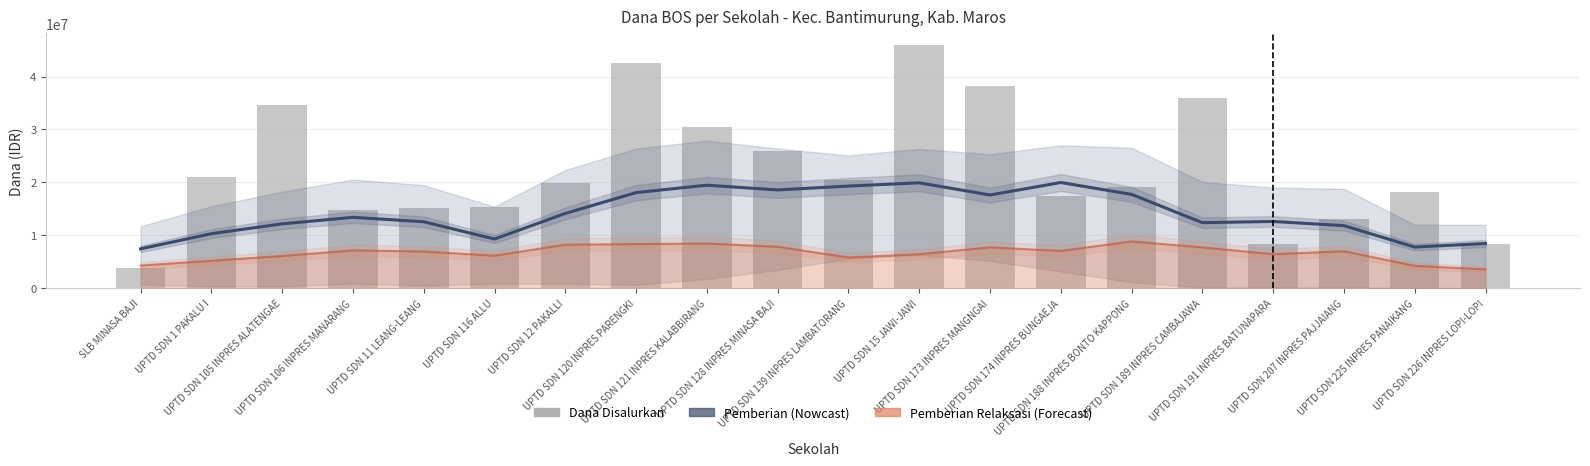

Reading left to right, list all the values displayed in this chart.

Pemberian (Nowcast): SLB MINASA BAJI=7425000	UPTD SDN 1 PAKALU I=10293750	UPTD SDN 105 INPRES ALATENGAE=12150000	UPTD SDN 106 INPRES MANARANG=13387500	UPTD SDN 11 LEANG-LEANG=12543750	UPTD SDN 116 ALLU=9281250	UPTD SDN 12 PAKALLI=14118750	UPTD SDN 120 INPRES PARENGKI=18056250	UPTD SDN 121 INPRES KALABBIRANG=19462500	UPTD SDN 128 INPRES MINASA BAJI=18562500	UPTD SDN 139 INPRES LAMBATORANG=19293750	UPTD SDN 15 JAWI-JAWI=19912500	UPTD SDN 173 INPRES MANGNGAI=17606250	UPTD SDN 174 INPRES BUNGAEJA=19968750	UPTD SDN 188 INPRES BONTO KAPPONG=17718750	UPTD SDN 189 INPRES CAMBAJAWA=12375000	UPTD SDN 191 INPRES BATUNAPARA=12600000	UPTD SDN 207 INPRES PAJJAIANG=11812500	UPTD SDN 225 INPRES PANAIKANG=7762500	UPTD SDN 226 INPRES LOPI-LOPI=8437500
Dana Disalurkan: SLB MINASA BAJI=3825000	UPTD SDN 1 PAKALU I=20925000	UPTD SDN 105 INPRES ALATENGAE=34650000	UPTD SDN 106 INPRES MANARANG=14850000	UPTD SDN 11 LEANG-LEANG=15075000	UPTD SDN 116 ALLU=15300000	UPTD SDN 12 PAKALLI=19800000	UPTD SDN 120 INPRES PARENGKI=42525000	UPTD SDN 121 INPRES KALABBIRANG=30375000	UPTD SDN 128 INPRES MINASA BAJI=25875000	UPTD SDN 139 INPRES LAMBATORANG=20475000	UPTD SDN 15 JAWI-JAWI=45900000	UPTD SDN 173 INPRES MANGNGAI=38250000	UPTD SDN 174 INPRES BUNGAEJA=17325000	UPTD SDN 188 INPRES BONTO KAPPONG=19125000	UPTD SDN 189 INPRES CAMBAJAWA=36000000	UPTD SDN 191 INPRES BATUNAPARA=8325000	UPTD SDN 207 INPRES PAJJAIANG=13050000	UPTD SDN 225 INPRES PANAIKANG=18225000	UPTD SDN 226 INPRES LOPI-LOPI=8325000